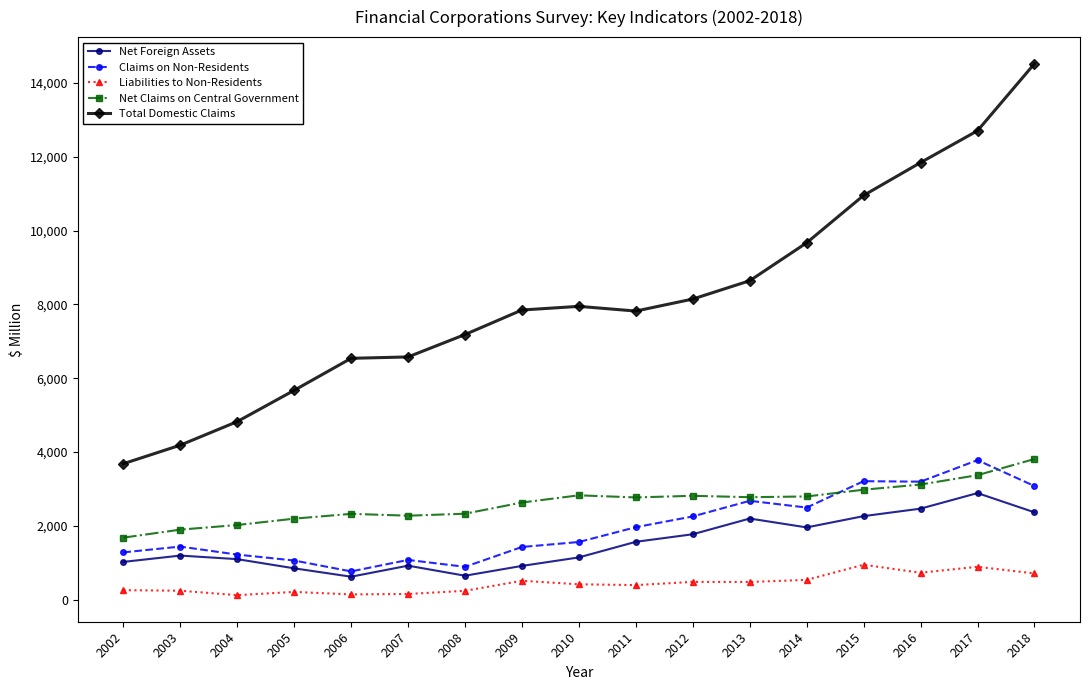

True or false: Net Foreign Assets and Liabilities to Non-Residents cross at least once.

False